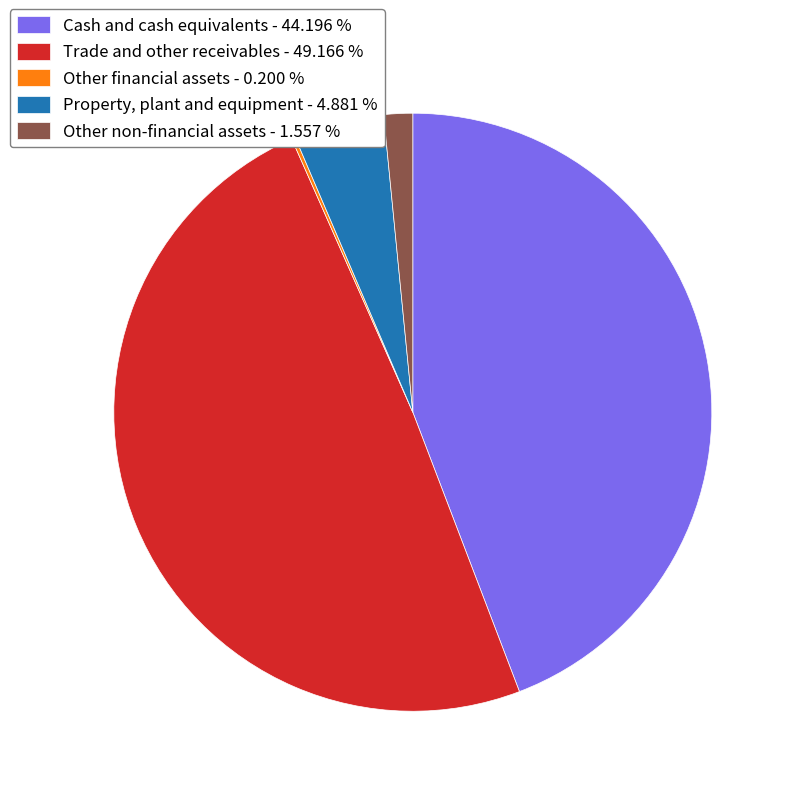

Which has a higher value, Other non-financial assets - 1.557 % or Property, plant and equipment - 4.881 %?

Property, plant and equipment - 4.881 %